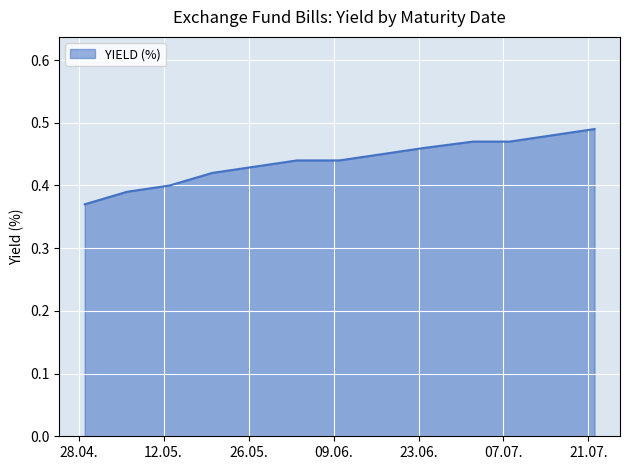

Does the chart have visible grid lines?

Yes